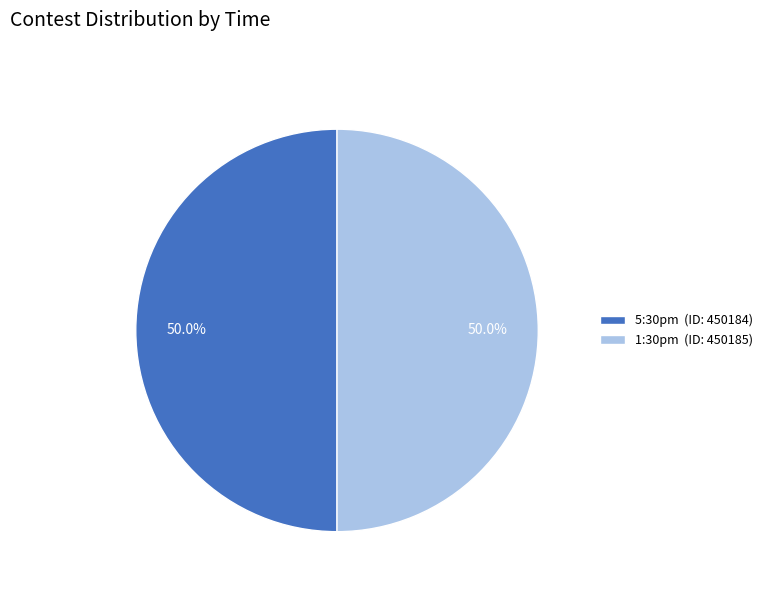

Approximately how many times larger is the value at 5:30pm (ID: 450184) compared to 1:30pm (ID: 450185)?

1.0